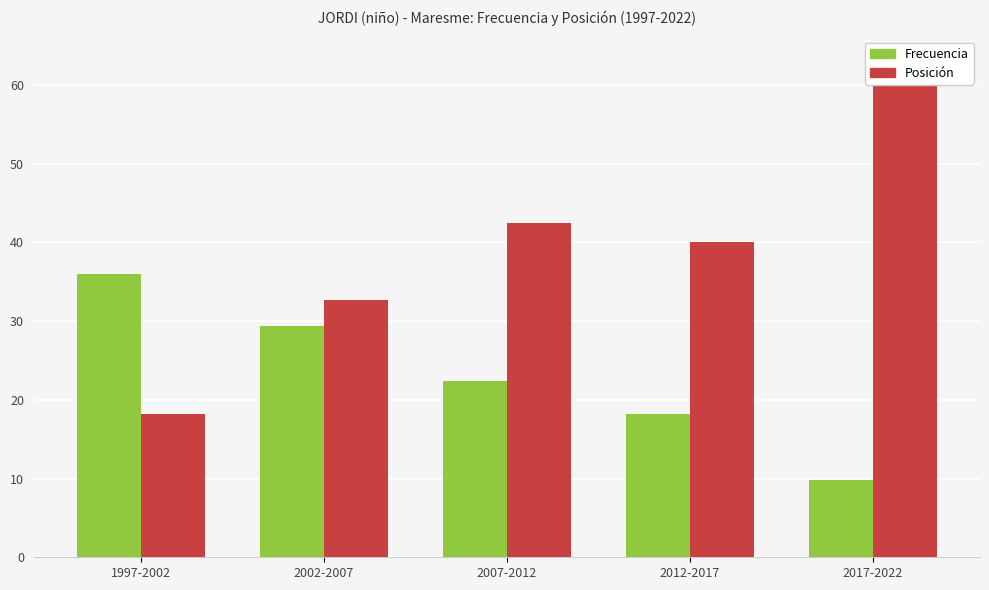

Reading left to right, extract all data points from this chart.

Frecuencia: 36.0	29.3	22.3	18.2	9.8
Posición: 18.2	32.7	42.5	40.0	63.0